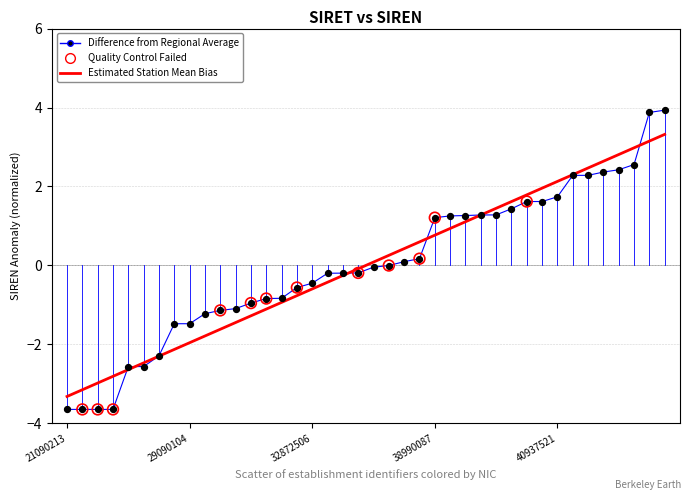

What is the minimum value for Estimated Station Mean Bias?

-3.3